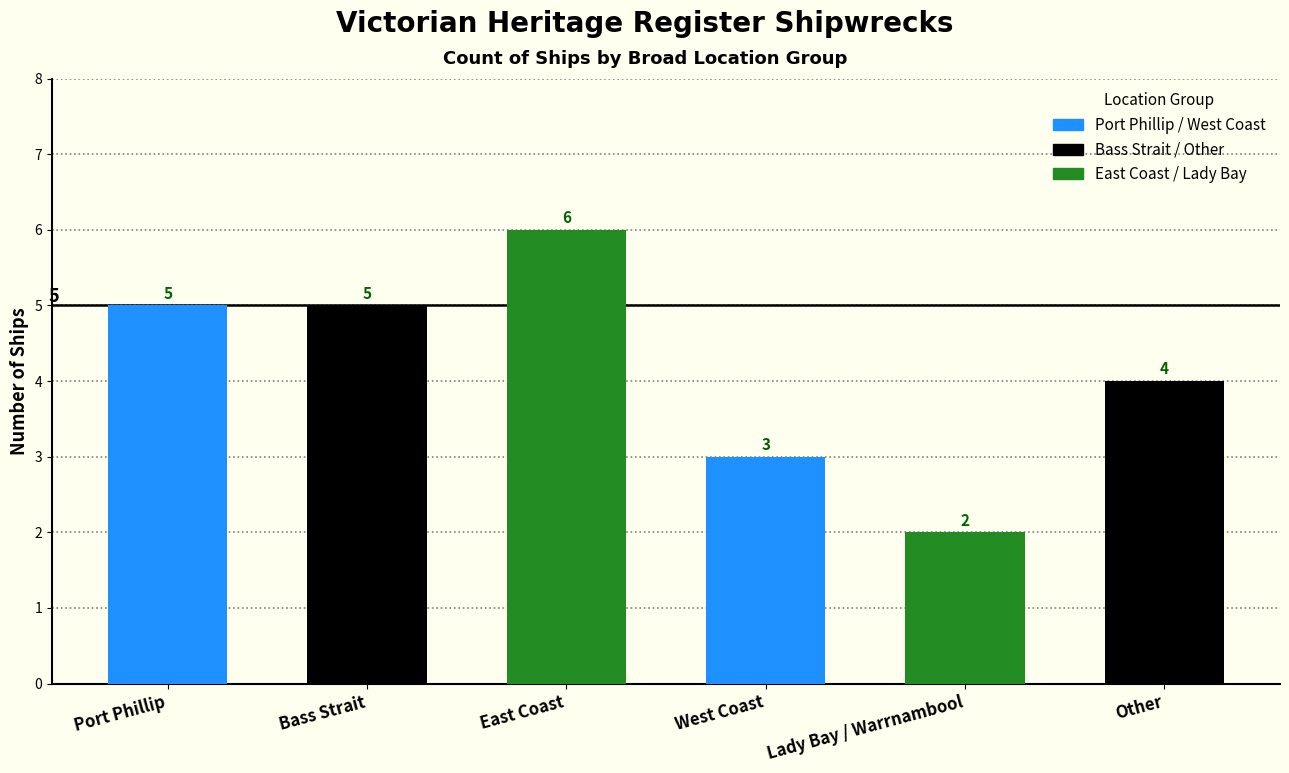

Reading right to left, list all the values displayed in this chart.

4	2	3	6	5	5